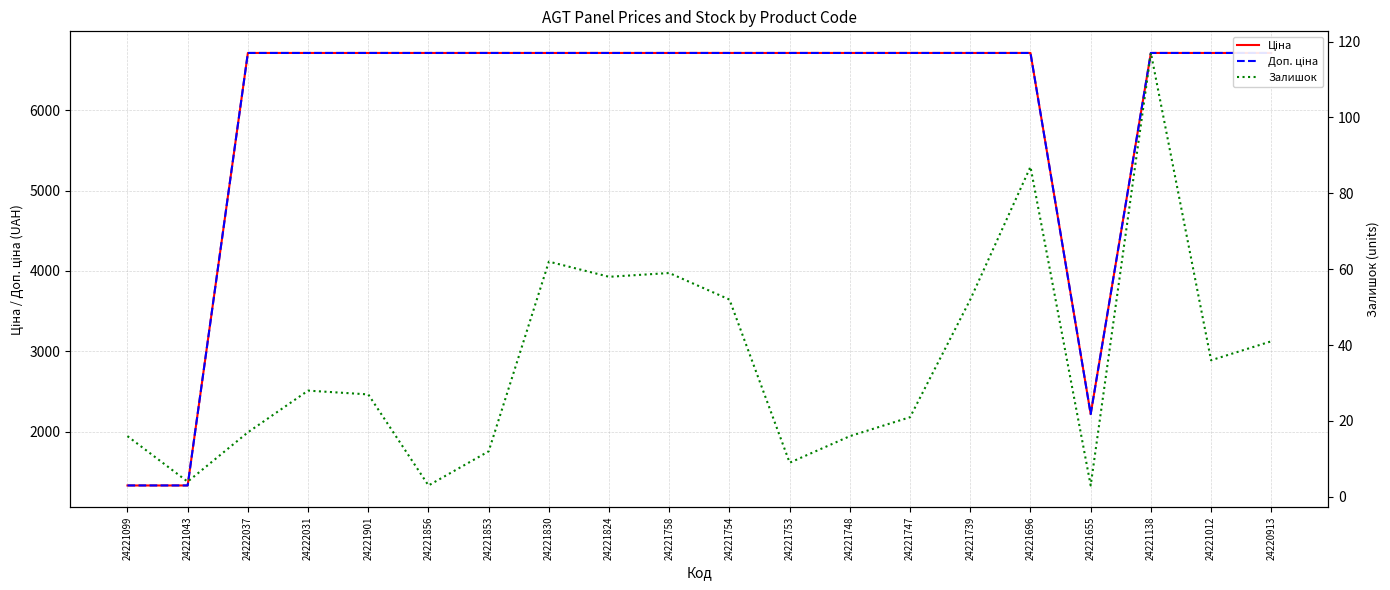

At which label does Залишок first exceed 28?

24221830